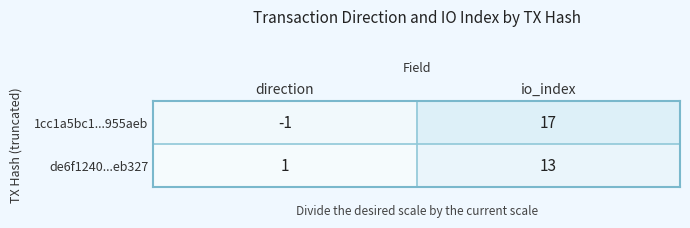

The de6f1240...eb327 series shows 9 at io_index. True or false?

False